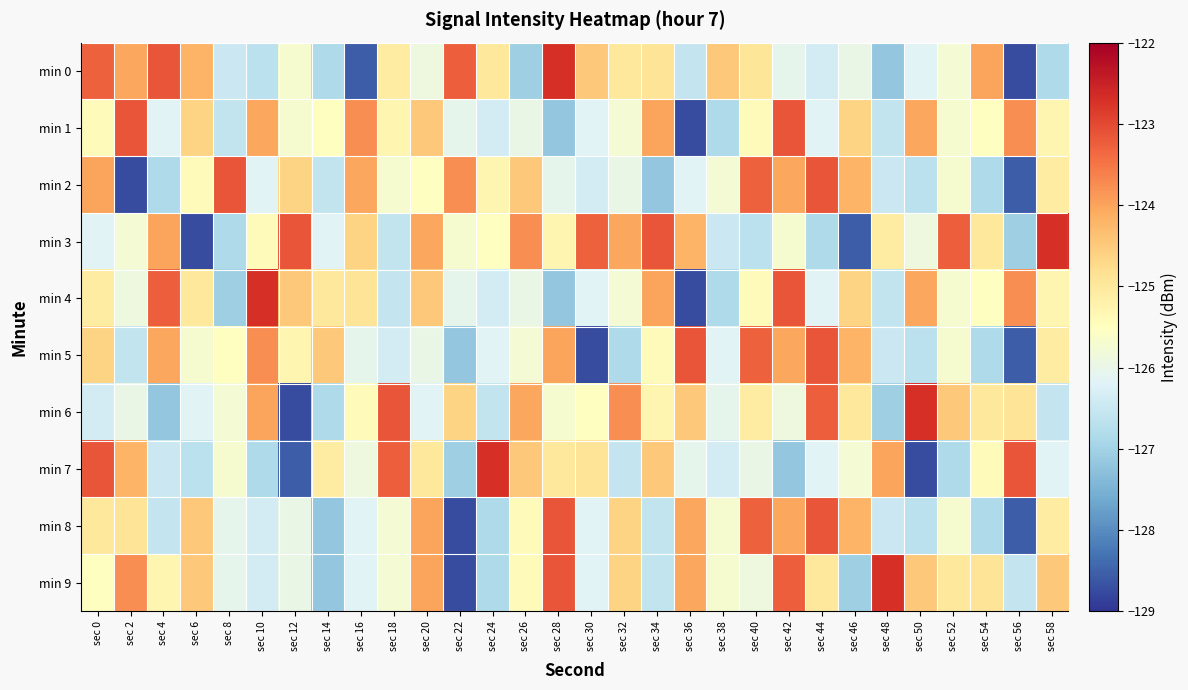

Reading left to right, transcribe all the data shown in this chart.

min 0: sec 0=-123.3	sec 2=-124.0	sec 4=-123.1	sec 6=-124.2	sec 8=-126.5	sec 10=-126.7	sec 12=-125.7	sec 14=-126.8	sec 16=-128.5	sec 18=-125.1	sec 20=-125.9	sec 22=-123.2	sec 24=-125.0	sec 26=-127.1	sec 28=-122.7	sec 30=-124.5	sec 32=-125.0	sec 34=-124.9	sec 36=-126.6	sec 38=-124.5	sec 40=-124.9	sec 42=-126.0	sec 44=-126.4	sec 46=-126.0	sec 48=-127.2	sec 50=-126.2	sec 52=-125.8	sec 54=-124.0	sec 56=-128.7	sec 58=-126.9
min 1: sec 0=-125.4	sec 2=-123.1	sec 4=-126.2	sec 6=-124.6	sec 8=-126.6	sec 10=-124.1	sec 12=-125.7	sec 14=-125.5	sec 16=-123.8	sec 18=-125.3	sec 20=-124.5	sec 22=-126.0	sec 24=-126.4	sec 26=-126.0	sec 28=-127.2	sec 30=-126.2	sec 32=-125.8	sec 34=-124.0	sec 36=-128.7	sec 38=-126.9	sec 40=-125.4	sec 42=-123.1	sec 44=-126.2	sec 46=-124.6	sec 48=-126.6	sec 50=-124.1	sec 52=-125.7	sec 54=-125.5	sec 56=-123.8	sec 58=-125.3
min 2: sec 0=-124.0	sec 2=-128.7	sec 4=-126.9	sec 6=-125.4	sec 8=-123.1	sec 10=-126.2	sec 12=-124.6	sec 14=-126.6	sec 16=-124.1	sec 18=-125.7	sec 20=-125.5	sec 22=-123.8	sec 24=-125.3	sec 26=-124.5	sec 28=-126.0	sec 30=-126.4	sec 32=-126.0	sec 34=-127.2	sec 36=-126.2	sec 38=-125.8	sec 40=-123.3	sec 42=-124.0	sec 44=-123.1	sec 46=-124.2	sec 48=-126.5	sec 50=-126.7	sec 52=-125.7	sec 54=-126.8	sec 56=-128.5	sec 58=-125.1
min 3: sec 0=-126.2	sec 2=-125.8	sec 4=-124.0	sec 6=-128.7	sec 8=-126.9	sec 10=-125.4	sec 12=-123.1	sec 14=-126.2	sec 16=-124.6	sec 18=-126.6	sec 20=-124.1	sec 22=-125.7	sec 24=-125.5	sec 26=-123.8	sec 28=-125.3	sec 30=-123.3	sec 32=-124.0	sec 34=-123.1	sec 36=-124.2	sec 38=-126.5	sec 40=-126.7	sec 42=-125.7	sec 44=-126.8	sec 46=-128.5	sec 48=-125.1	sec 50=-125.9	sec 52=-123.2	sec 54=-125.0	sec 56=-127.1	sec 58=-122.7
min 4: sec 0=-125.1	sec 2=-125.9	sec 4=-123.2	sec 6=-125.0	sec 8=-127.1	sec 10=-122.7	sec 12=-124.5	sec 14=-125.0	sec 16=-124.9	sec 18=-126.6	sec 20=-124.5	sec 22=-126.0	sec 24=-126.4	sec 26=-126.0	sec 28=-127.2	sec 30=-126.2	sec 32=-125.8	sec 34=-124.0	sec 36=-128.7	sec 38=-126.9	sec 40=-125.4	sec 42=-123.1	sec 44=-126.2	sec 46=-124.6	sec 48=-126.6	sec 50=-124.1	sec 52=-125.7	sec 54=-125.5	sec 56=-123.8	sec 58=-125.3
min 5: sec 0=-124.6	sec 2=-126.6	sec 4=-124.1	sec 6=-125.7	sec 8=-125.5	sec 10=-123.8	sec 12=-125.3	sec 14=-124.5	sec 16=-126.0	sec 18=-126.4	sec 20=-126.0	sec 22=-127.2	sec 24=-126.2	sec 26=-125.8	sec 28=-124.0	sec 30=-128.7	sec 32=-126.9	sec 34=-125.4	sec 36=-123.1	sec 38=-126.2	sec 40=-123.3	sec 42=-124.0	sec 44=-123.1	sec 46=-124.2	sec 48=-126.5	sec 50=-126.7	sec 52=-125.7	sec 54=-126.8	sec 56=-128.5	sec 58=-125.1
min 6: sec 0=-126.4	sec 2=-126.0	sec 4=-127.2	sec 6=-126.2	sec 8=-125.8	sec 10=-124.0	sec 12=-128.7	sec 14=-126.9	sec 16=-125.4	sec 18=-123.1	sec 20=-126.2	sec 22=-124.6	sec 24=-126.6	sec 26=-124.1	sec 28=-125.7	sec 30=-125.5	sec 32=-123.8	sec 34=-125.3	sec 36=-124.5	sec 38=-126.0	sec 40=-125.1	sec 42=-125.9	sec 44=-123.2	sec 46=-125.0	sec 48=-127.1	sec 50=-122.7	sec 52=-124.5	sec 54=-125.0	sec 56=-124.9	sec 58=-126.6
min 7: sec 0=-123.1	sec 2=-124.2	sec 4=-126.5	sec 6=-126.7	sec 8=-125.7	sec 10=-126.8	sec 12=-128.5	sec 14=-125.1	sec 16=-125.9	sec 18=-123.2	sec 20=-125.0	sec 22=-127.1	sec 24=-122.7	sec 26=-124.5	sec 28=-125.0	sec 30=-124.9	sec 32=-126.6	sec 34=-124.5	sec 36=-126.0	sec 38=-126.4	sec 40=-126.0	sec 42=-127.2	sec 44=-126.2	sec 46=-125.8	sec 48=-124.0	sec 50=-128.7	sec 52=-126.9	sec 54=-125.4	sec 56=-123.1	sec 58=-126.2
min 8: sec 0=-125.0	sec 2=-124.9	sec 4=-126.6	sec 6=-124.5	sec 8=-126.0	sec 10=-126.4	sec 12=-126.0	sec 14=-127.2	sec 16=-126.2	sec 18=-125.8	sec 20=-124.0	sec 22=-128.7	sec 24=-126.9	sec 26=-125.4	sec 28=-123.1	sec 30=-126.2	sec 32=-124.6	sec 34=-126.6	sec 36=-124.1	sec 38=-125.7	sec 40=-123.3	sec 42=-124.0	sec 44=-123.1	sec 46=-124.2	sec 48=-126.5	sec 50=-126.7	sec 52=-125.7	sec 54=-126.8	sec 56=-128.5	sec 58=-125.1
min 9: sec 0=-125.5	sec 2=-123.8	sec 4=-125.3	sec 6=-124.5	sec 8=-126.0	sec 10=-126.4	sec 12=-126.0	sec 14=-127.2	sec 16=-126.2	sec 18=-125.8	sec 20=-124.0	sec 22=-128.7	sec 24=-126.9	sec 26=-125.4	sec 28=-123.1	sec 30=-126.2	sec 32=-124.6	sec 34=-126.6	sec 36=-124.1	sec 38=-125.7	sec 40=-125.9	sec 42=-123.2	sec 44=-125.0	sec 46=-127.1	sec 48=-122.7	sec 50=-124.5	sec 52=-125.0	sec 54=-124.9	sec 56=-126.6	sec 58=-124.5